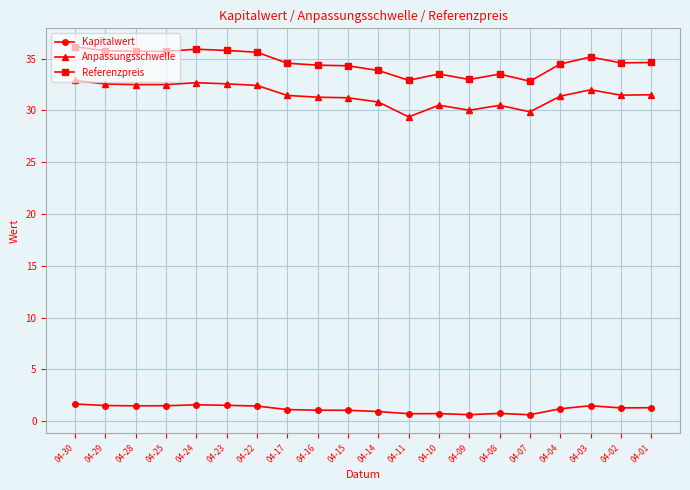

What is the value of the Kapitalwert point at the 3rd from the left?

1.5